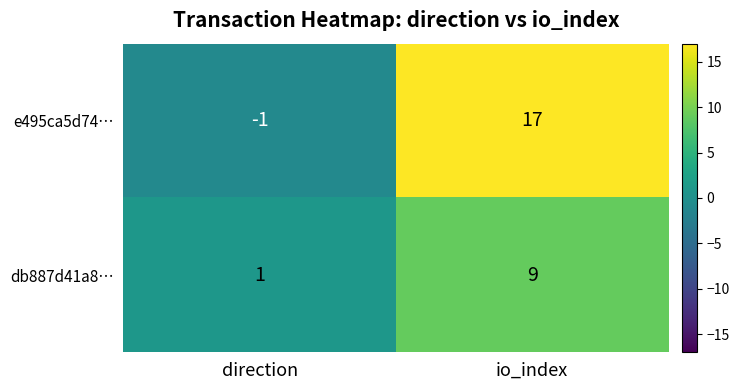

What is the difference between the e495ca5d74… values at direction and io_index?

18